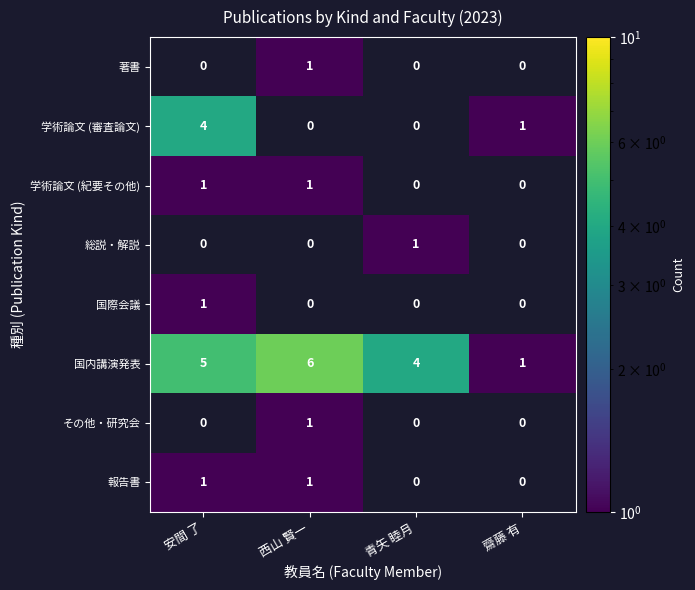

What is the average value of the 国内講演発表 series?

4